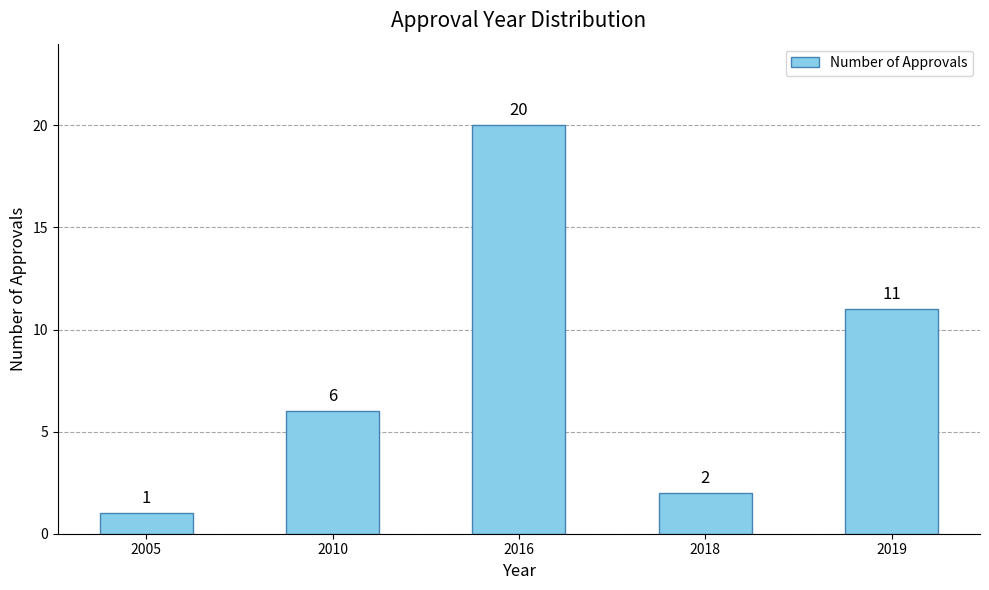

Reading right to left, list all the values displayed in this chart.

2019=11	2018=2	2016=20	2010=6	2005=1